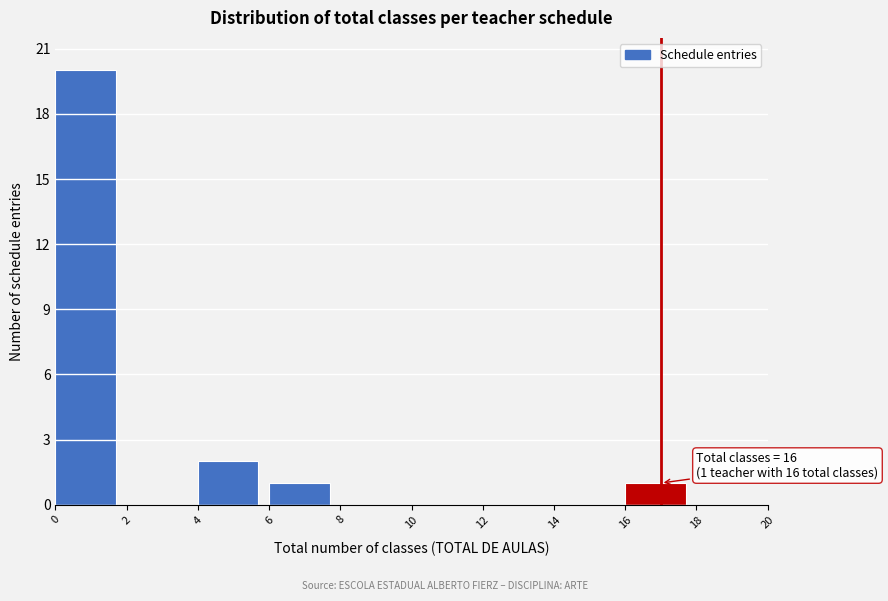

Which range on the x-axis has the tallest bar?

0 to 2